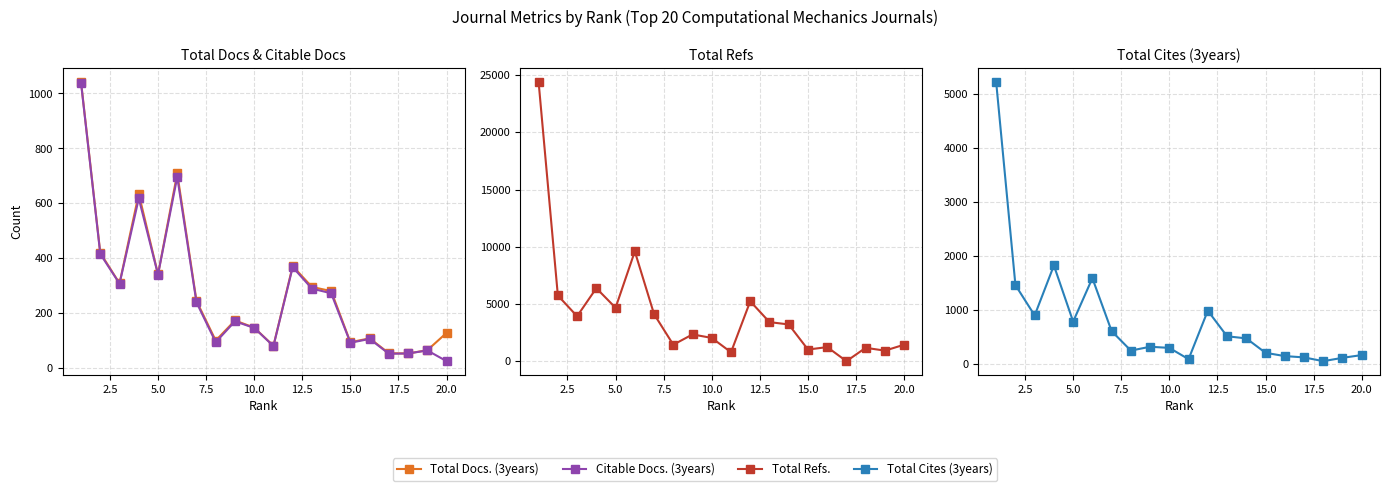

True or false: Total Cites (3years) has a value of 85 at 15.

False